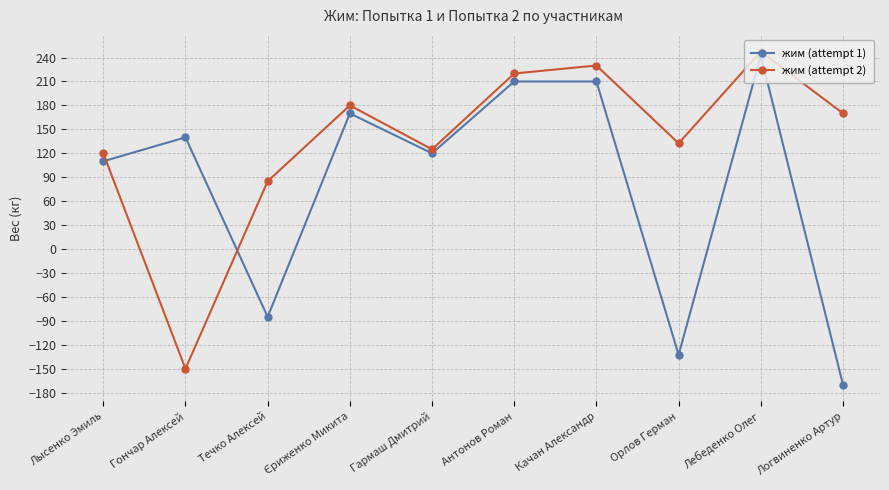

The жим (attempt 2) series shows 181.6 at Гармаш Дмитрий. True or false?

False